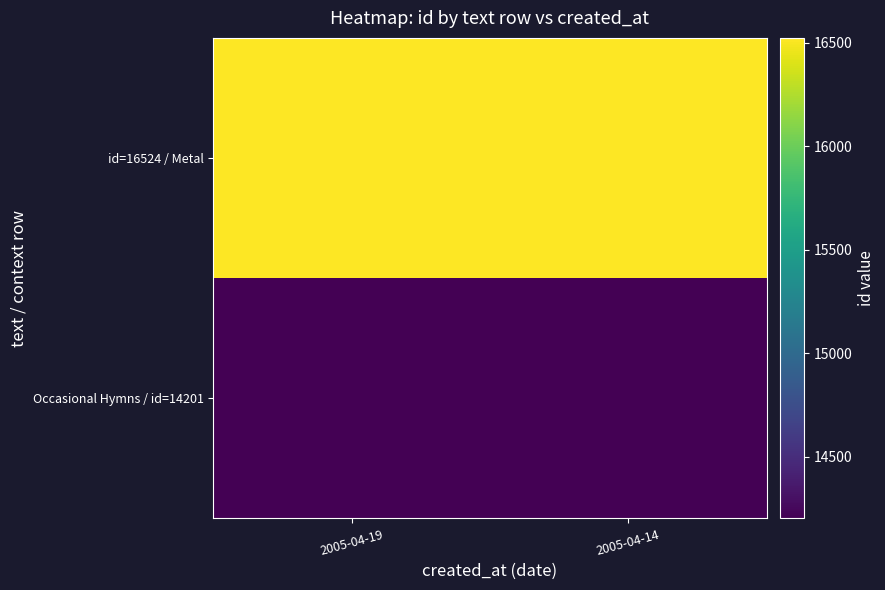

What is the spread (max minus min) of values at 2005-04-14?

2323